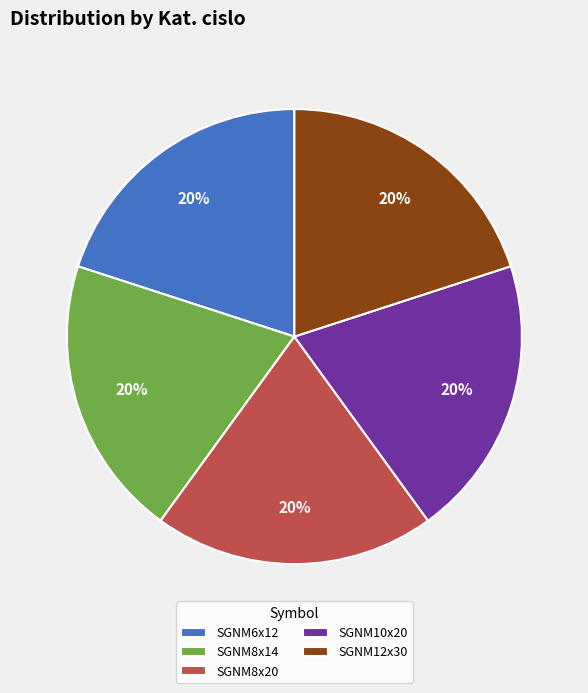

Approximately how many times larger is the value at SGNM6x12 compared to SGNM10x20?

1.0